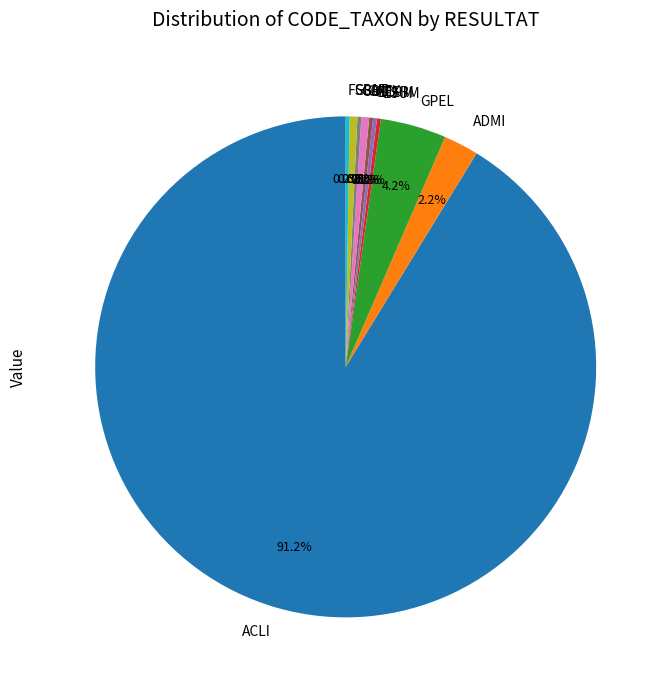

Which category has the biggest portion of the pie?

ACLI